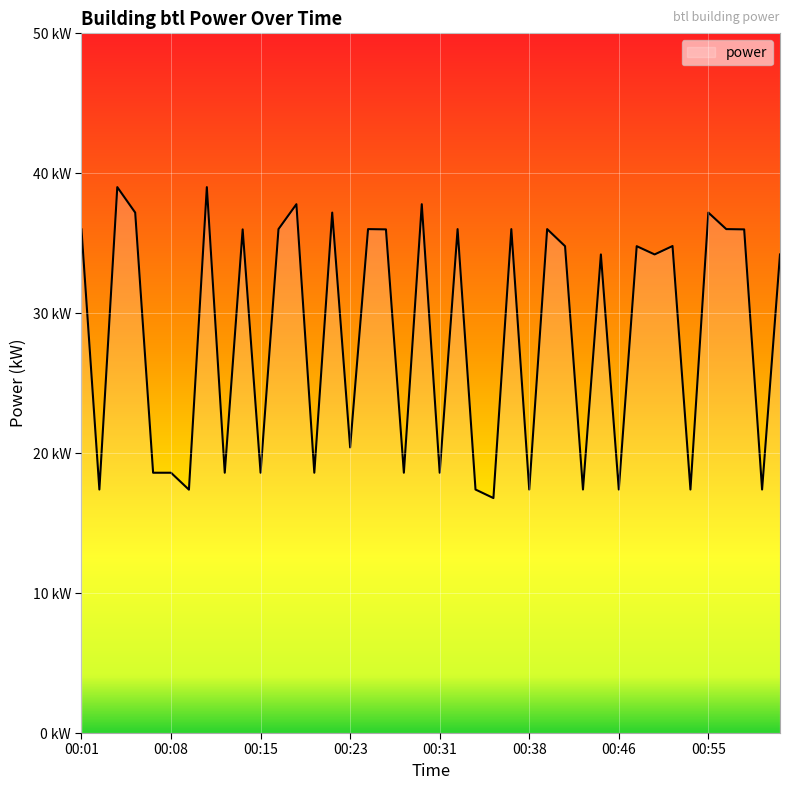

Is this an area chart (filled region under the line)?

Yes